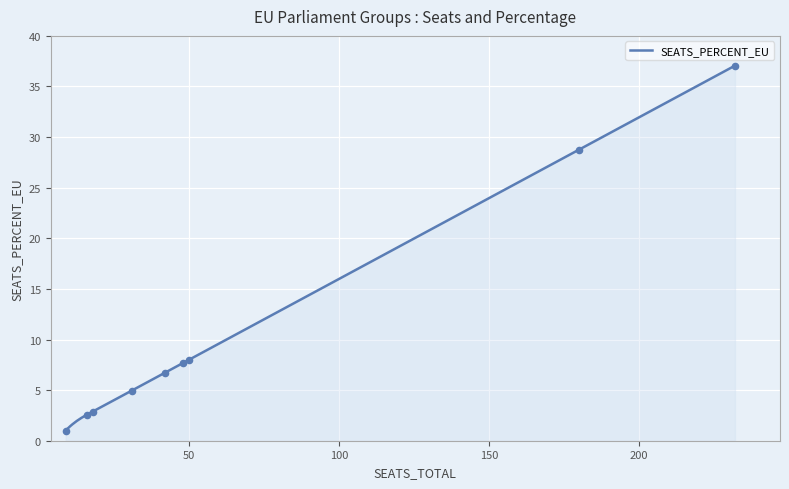

What is the change in value from 180 to 42?

-22.0